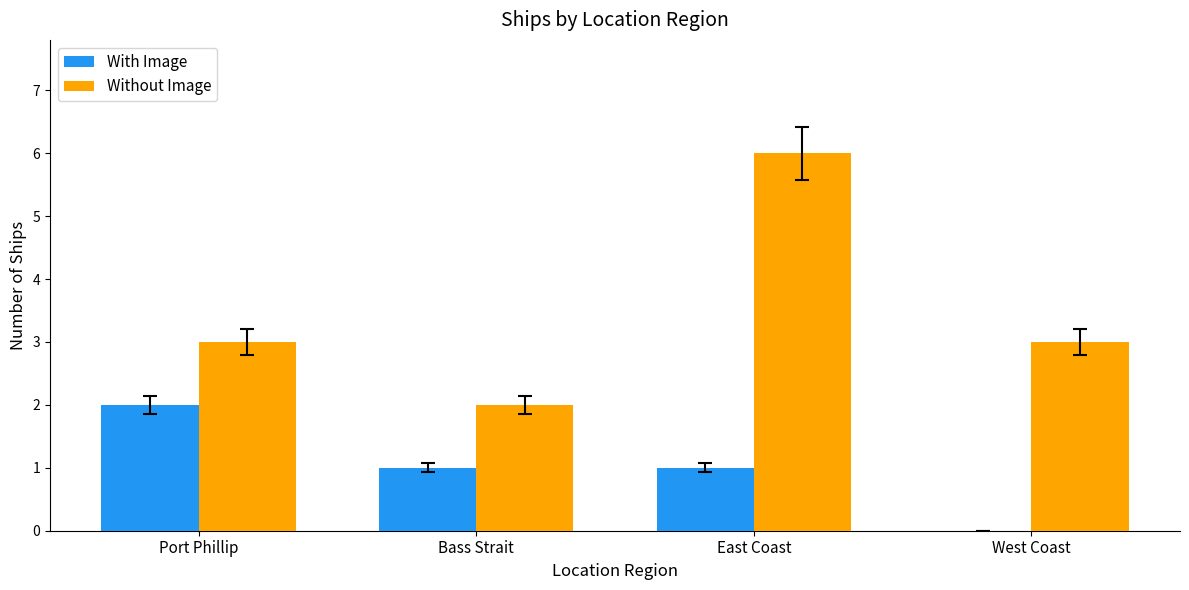

Is the value of With Image at East Coast greater than the value of Without Image at Bass Strait?

No